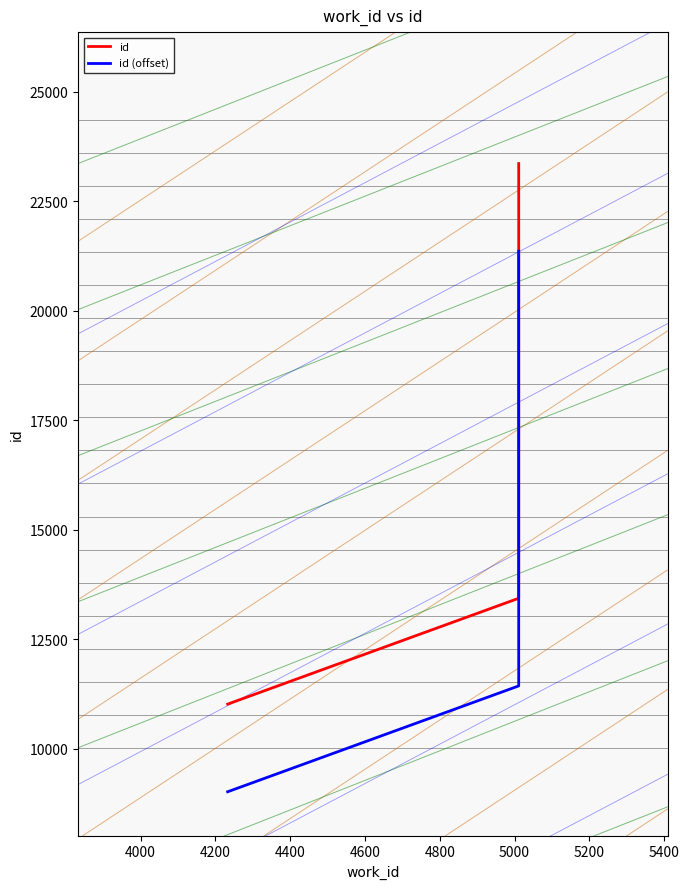

What are all the series names shown in the legend?

id, id (offset)